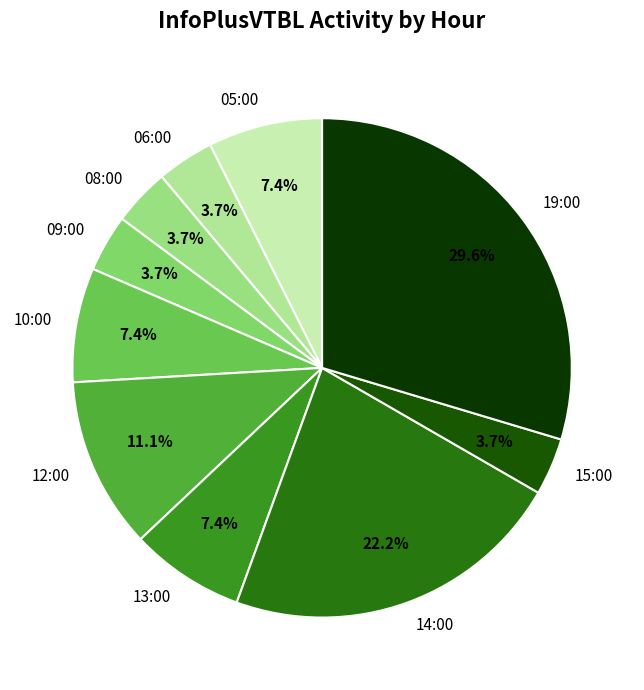

To the nearest percent, what is the combined percentage of 06:00 and 15:00?

7%